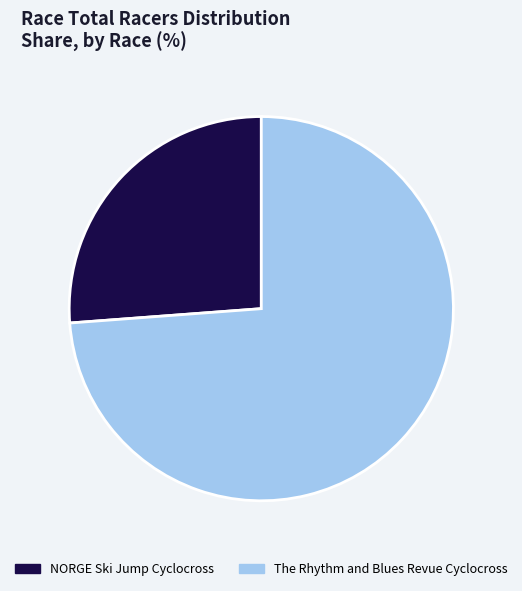

Which category has the smallest portion of the pie?

NORGE Ski Jump Cyclocross